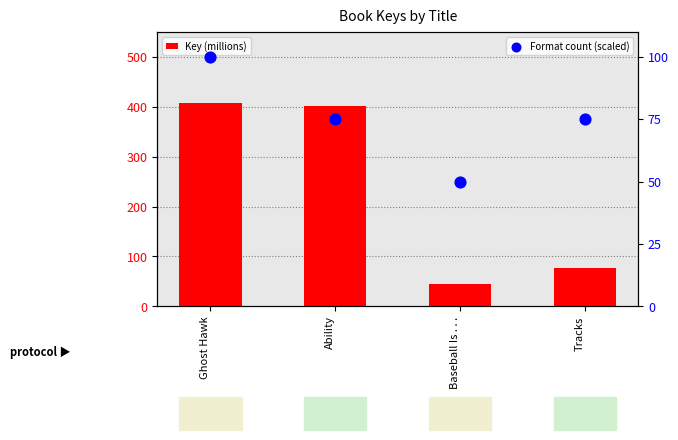

Is the value of Format count (scaled) at Baseball Is . . . greater than the value of Key (millions) at Tracks?

No